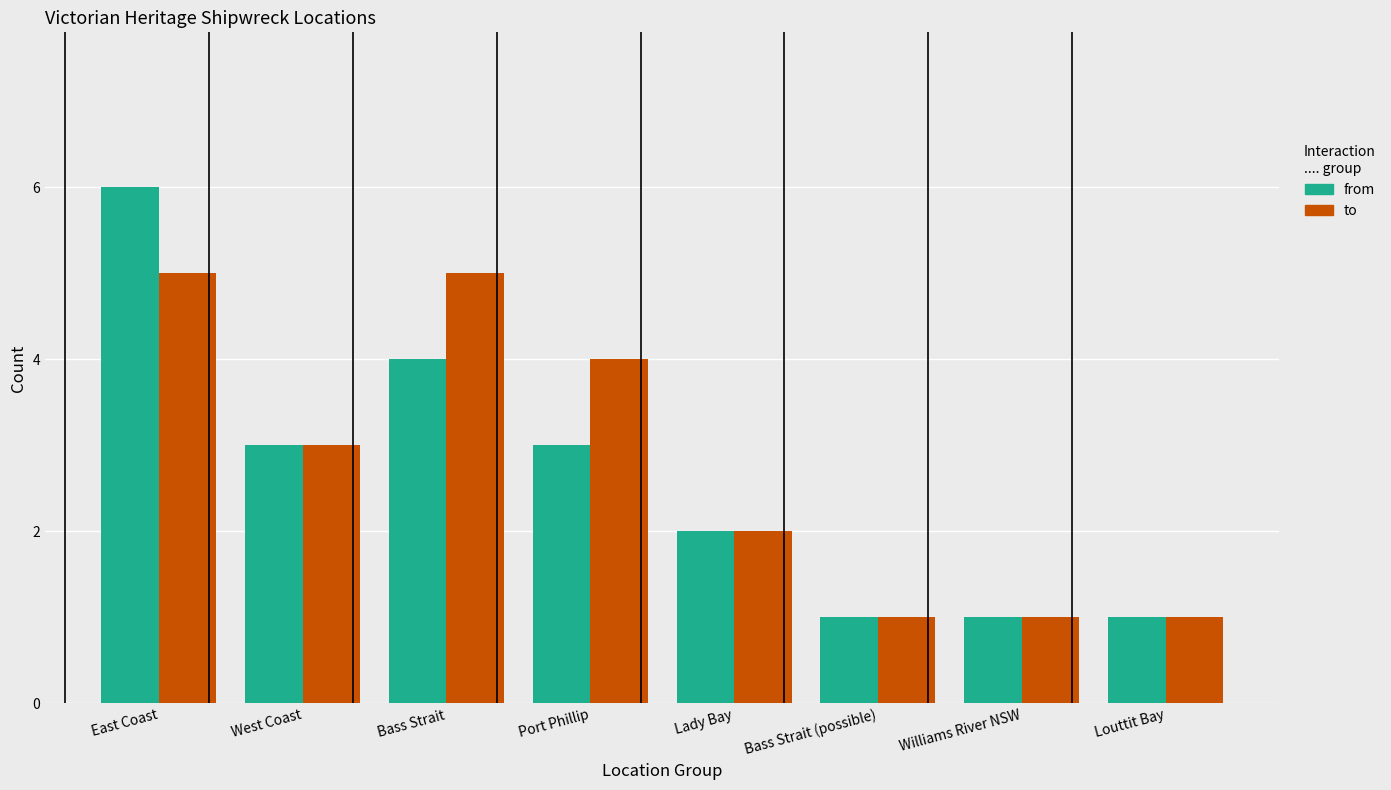

At which category does the chart reach its peak across all series?

East Coast